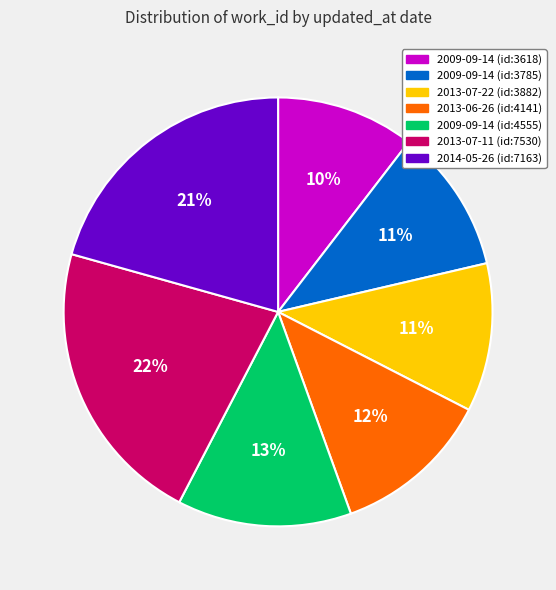

The 2013-07-22 (id:3882) slice represents 18% of the pie. True or false?

False